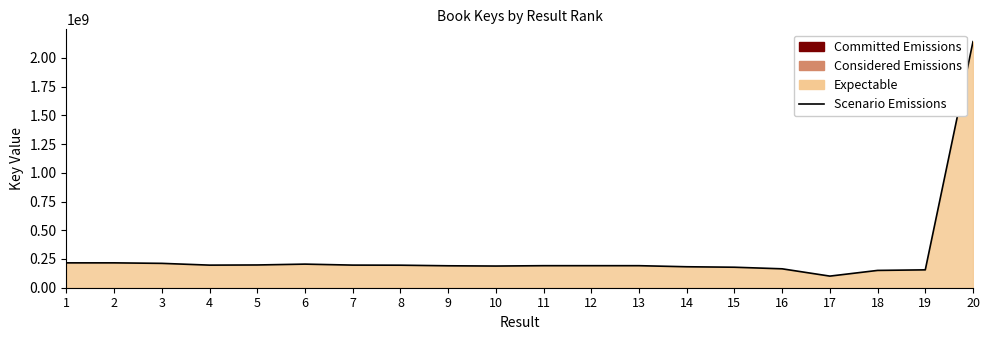

What is the difference between the second highest and second lowest values?

65763279